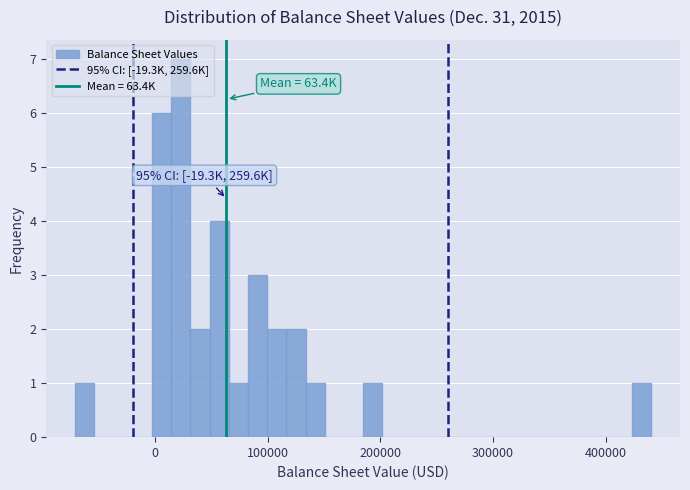

Read against the x-axis, roughly where is the centre of the tallest bar?

20000